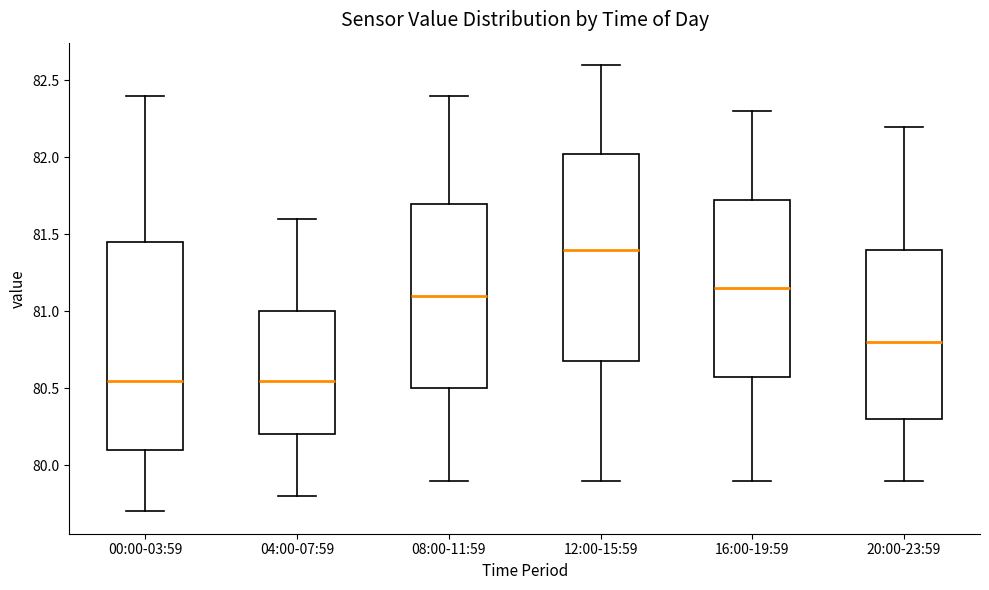

Reading left to right, transcribe this box plot: for each box, give where its median line is, the range the box spans, and where its two whiskers end, as read against the y-axis. The values are not printed on the chart, so give them approximately, as read against the axis.

00:00-03:59: median 80.55, box 80.10 to 81.45, whiskers 79.70 to 82.40
04:00-07:59: median 80.55, box 80.20 to 81.00, whiskers 79.80 to 81.60
08:00-11:59: median 81.10, box 80.50 to 81.70, whiskers 79.90 to 82.40
12:00-15:59: median 81.40, box 80.70 to 82.05, whiskers 79.90 to 82.60
16:00-19:59: median 81.15, box 80.60 to 81.75, whiskers 79.90 to 82.30
20:00-23:59: median 80.80, box 80.30 to 81.40, whiskers 79.90 to 82.20